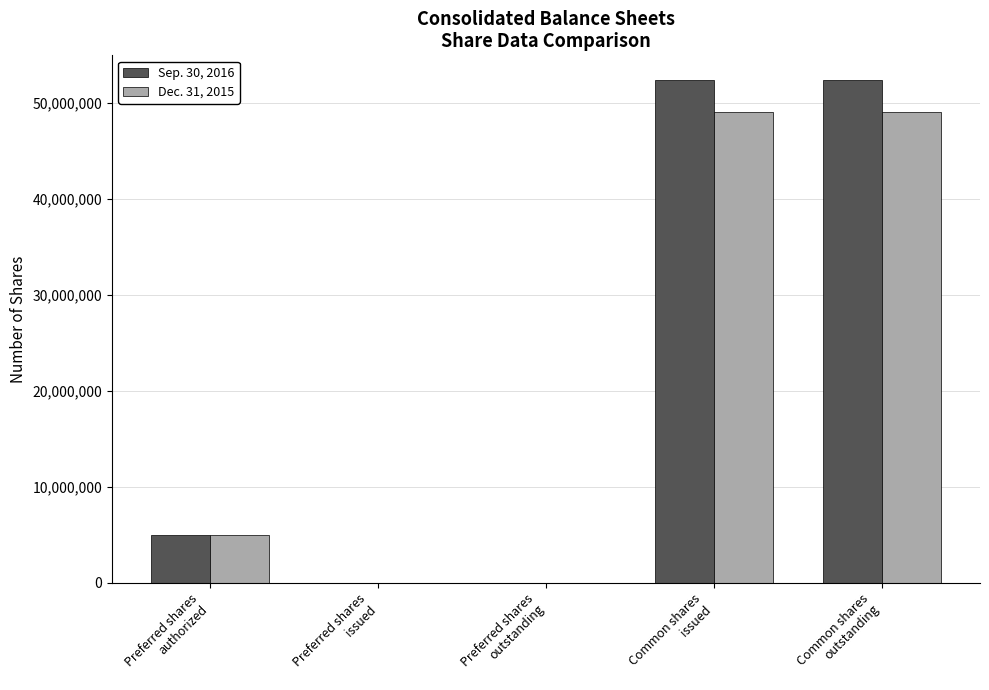

How many groups of bars are there?

5